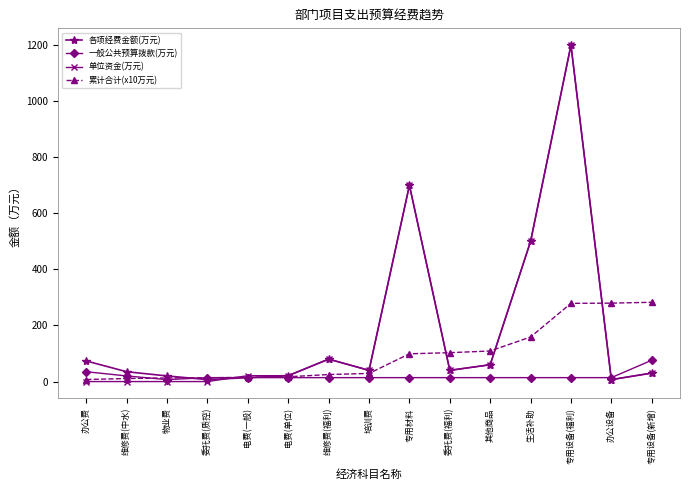

Is the value of 累计合计(x10万元) at 委托费(福利) greater than the value of 单位资金(万元) at 专用材料?

No